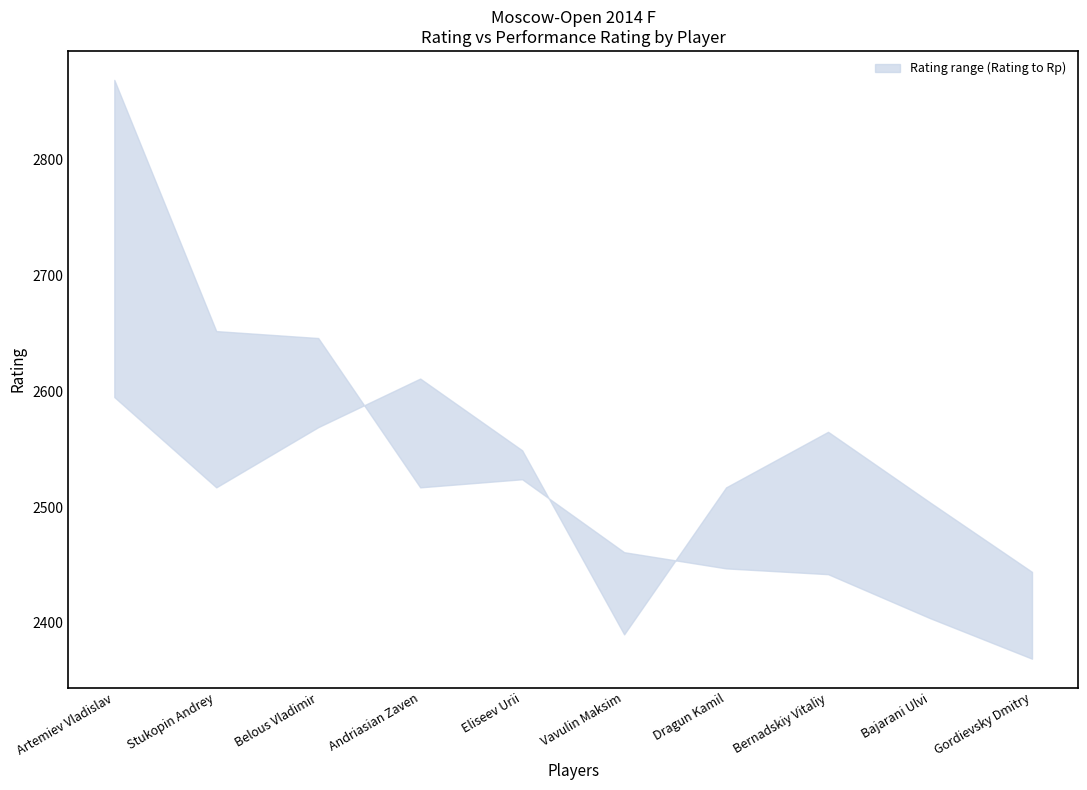

True or false: lower has a value of 2549 at Eliseev Urii.

True